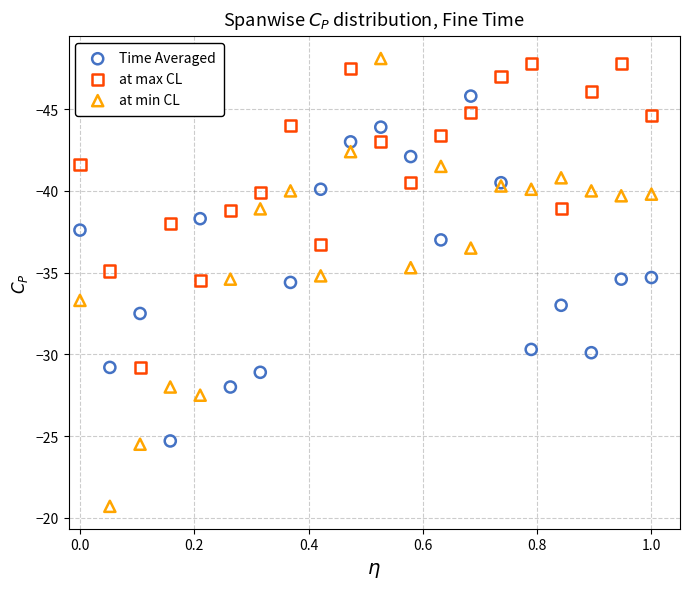

Which series reaches the maximum Y coordinate?

at min CL